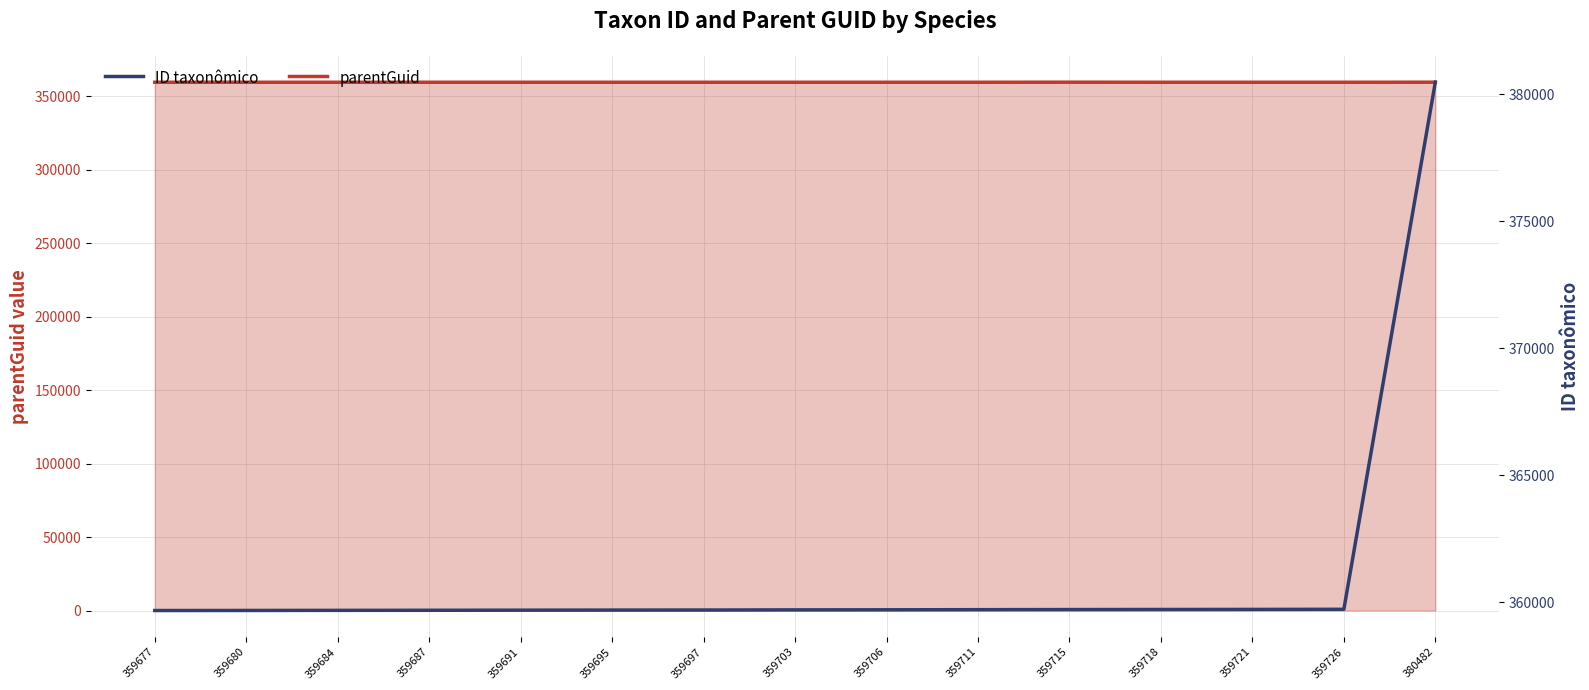

What is the value of the parentGuid point at the 1st from the left?

359673